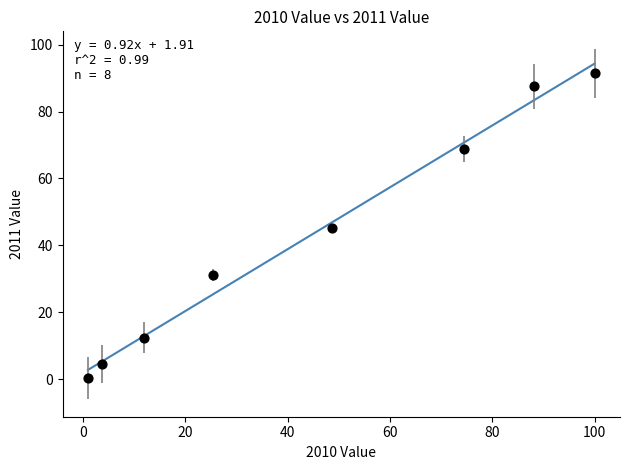

What is the range of X values (max minus min)?

99.0